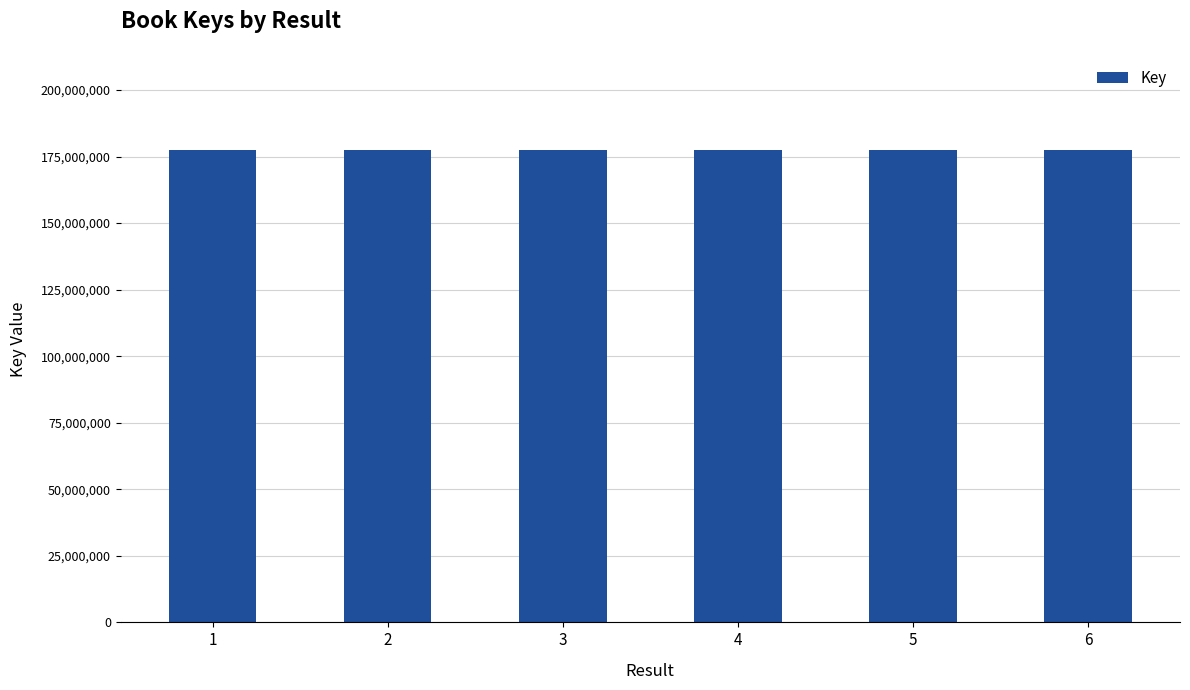

What is the average value?

177386990